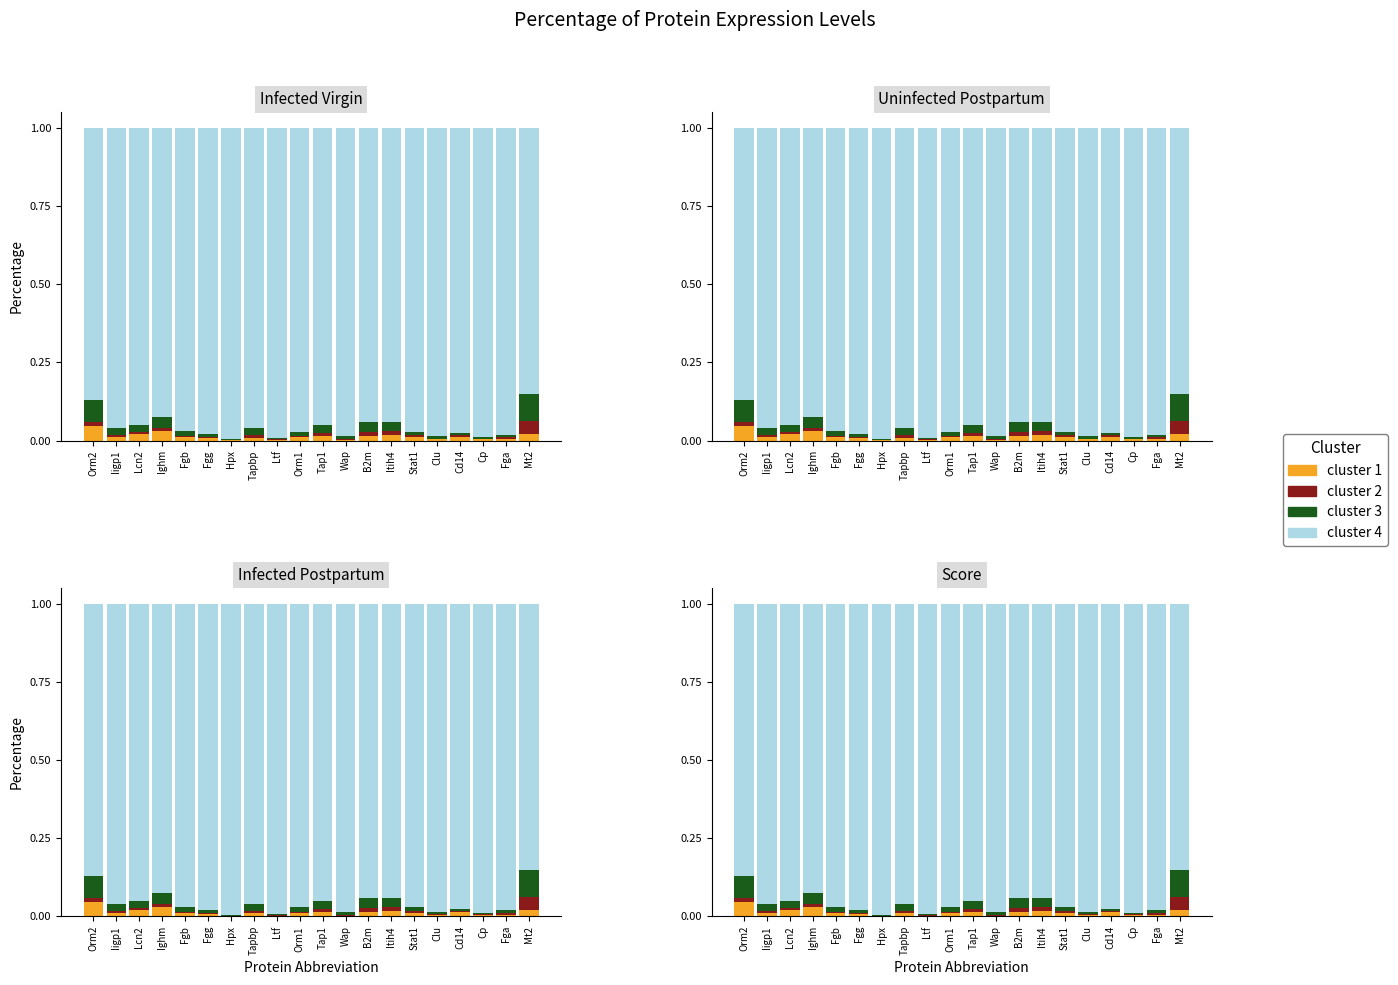

Are the bars horizontal?

No